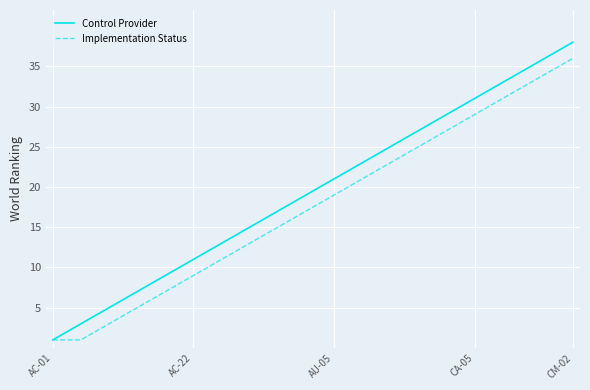

Reading left to right, what are all the values shown in this chart?

Control Provider: 1	2	3	4	5	6	7	8	9	10	11	12	13	14	15	16	17	18	19	20	21	22	23	24	25	26	27	28	29	30	31	32	33	34	35	36	37	38
Implementation Status: 1	1	1	2	3	4	5	6	7	8	9	10	11	12	13	14	15	16	17	18	19	20	21	22	23	24	25	26	27	28	29	30	31	32	33	34	35	36